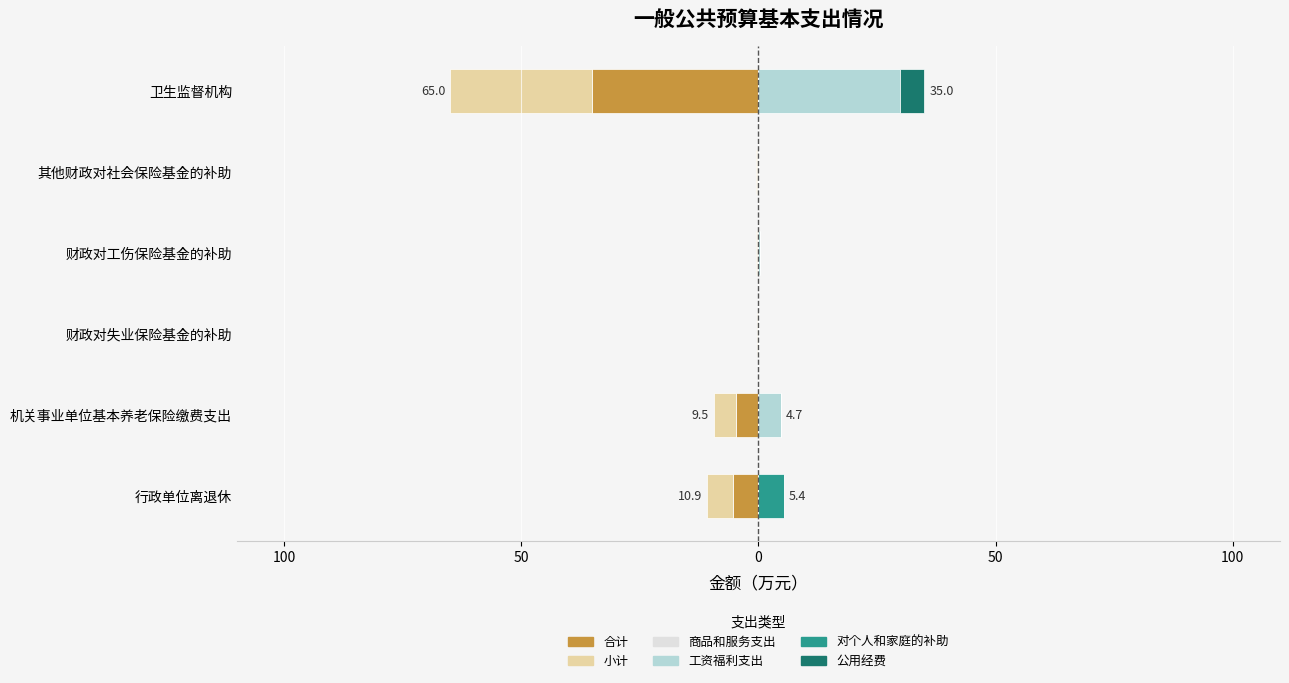

Is it true that 工资福利支出 equals 0.1 at 财政对失业保险基金的补助?

True